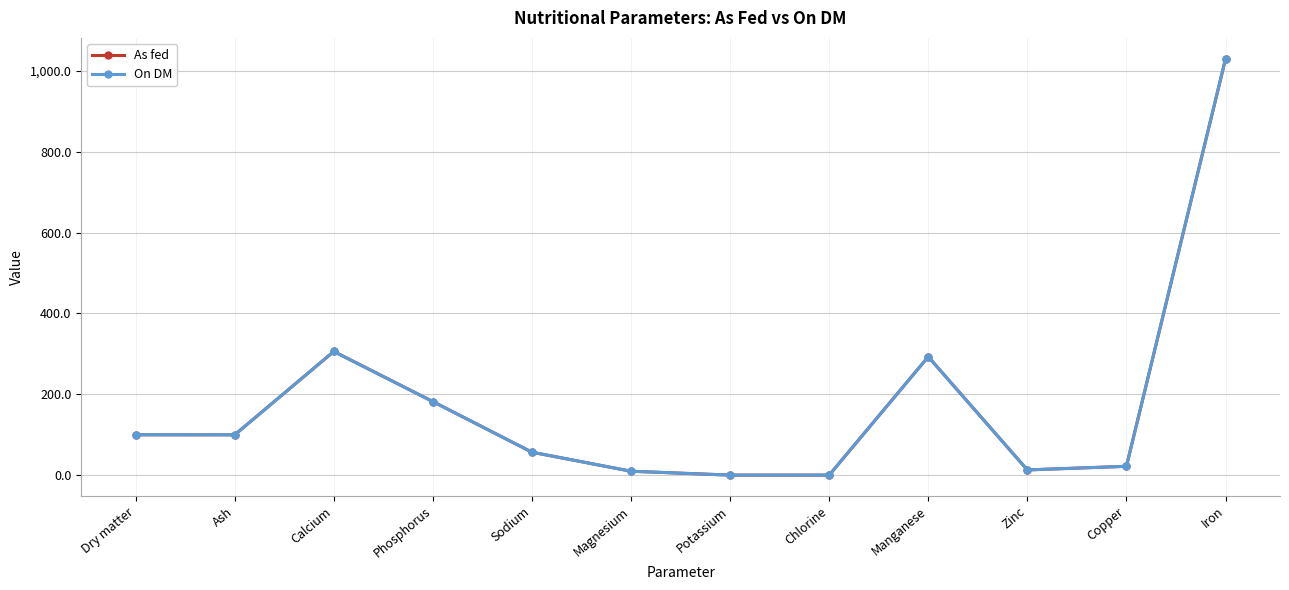

What is the maximum value for On DM?

1030.0